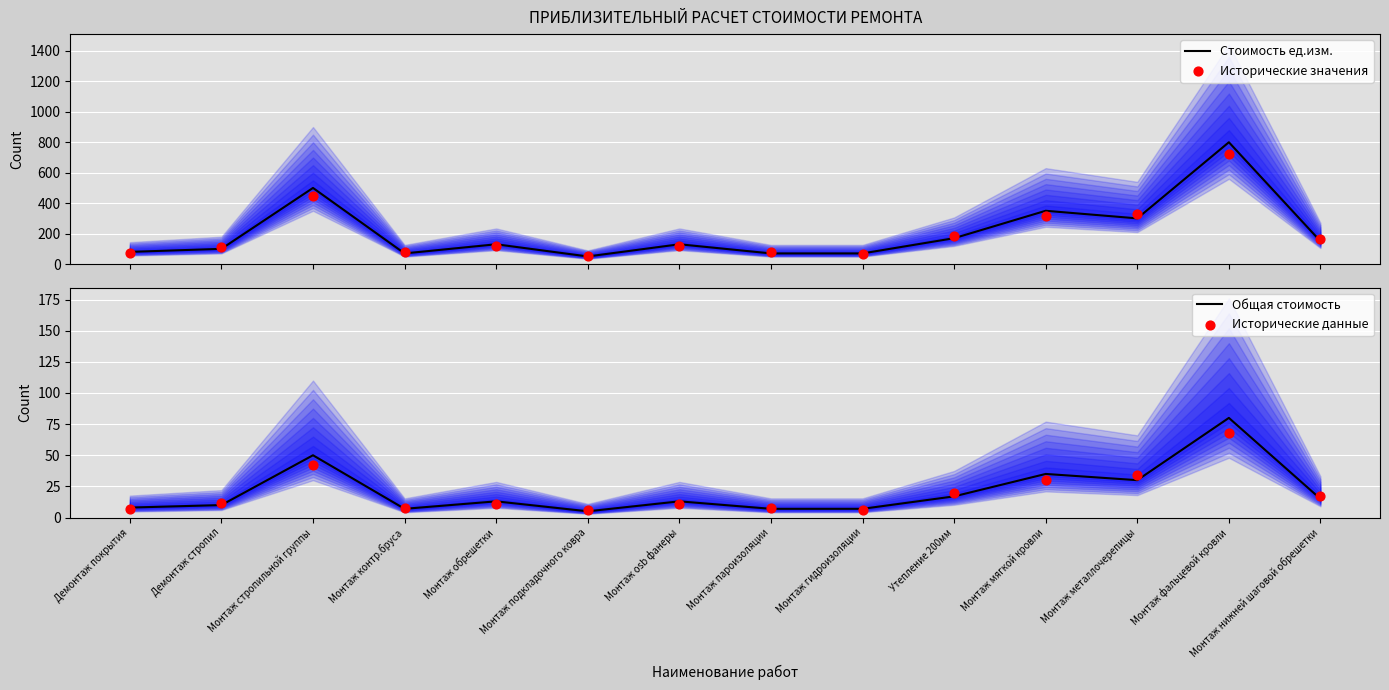

At how many categories does at least one series exceed 217?

4